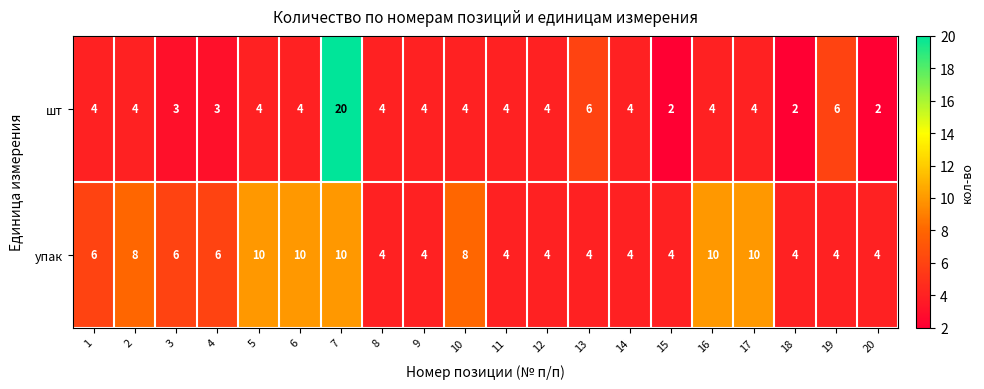

What is the difference between the second highest and minimum values in the шт series?

4